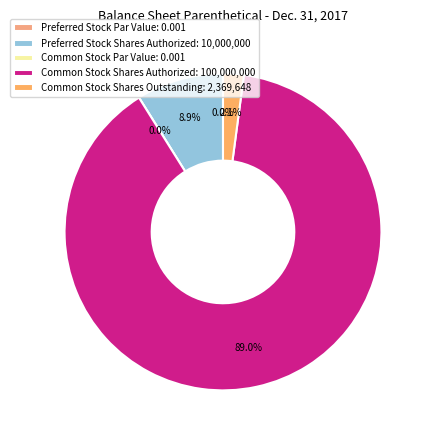

What percentage do Preferred Stock Shares Outstanding and Preferred Stock Shares Authorized together represent?

8.9%